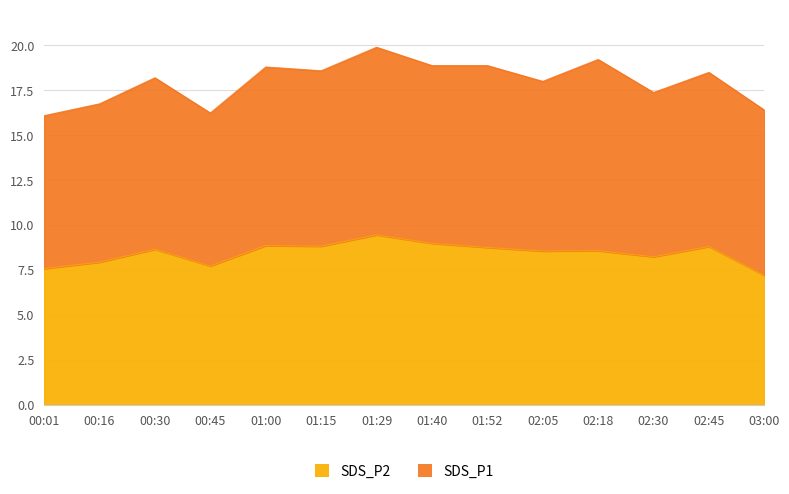

What is the difference between the second highest and second lowest values?

1.4